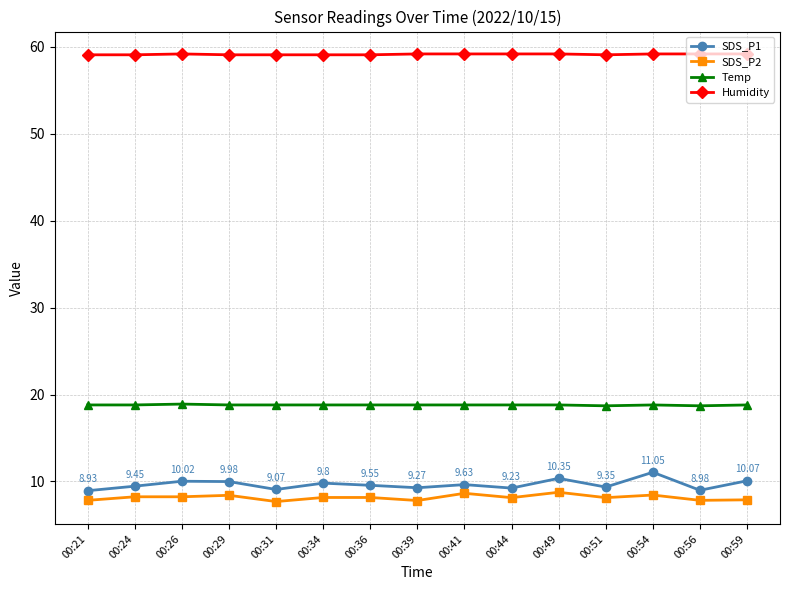

True or false: Temp and SDS_P2 intersect in this chart.

False